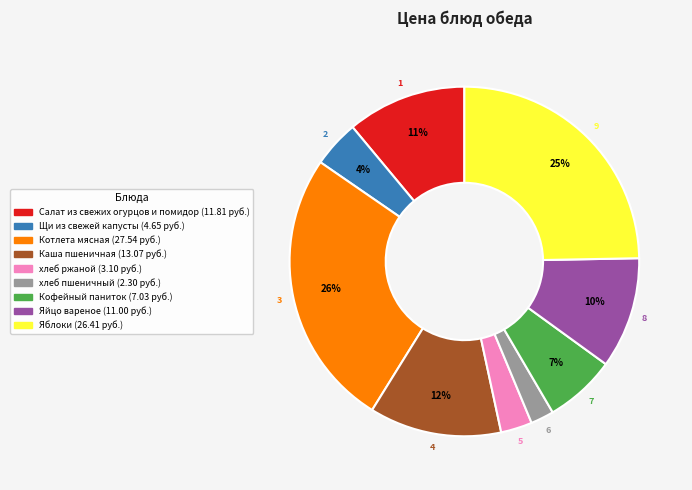

Which has a higher value, хлеб пшеничный or Яблоки?

Яблоки